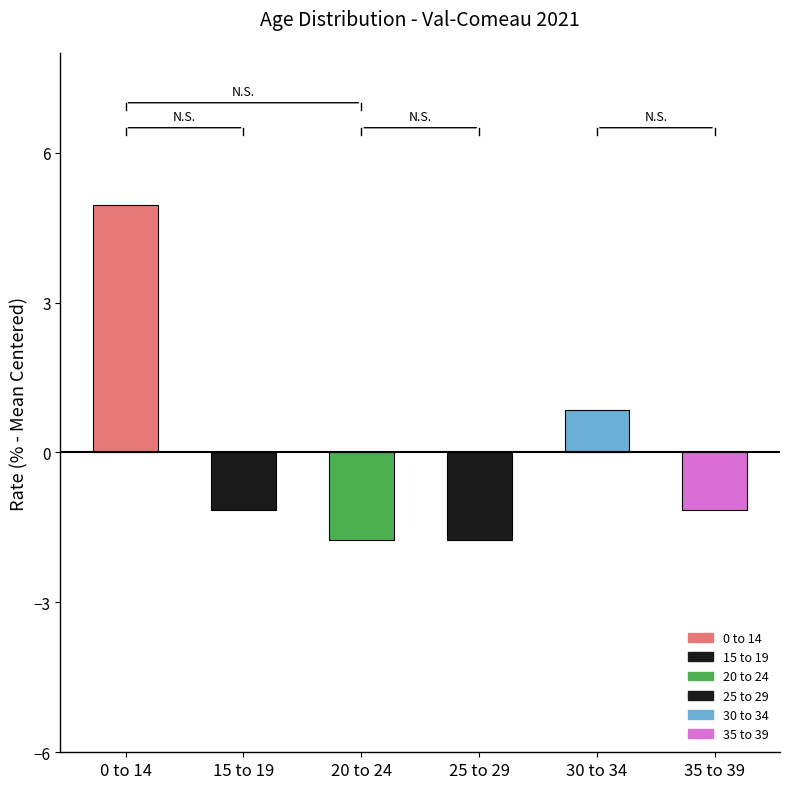

Which label corresponds to the largest value in the chart?

0 to 14 years